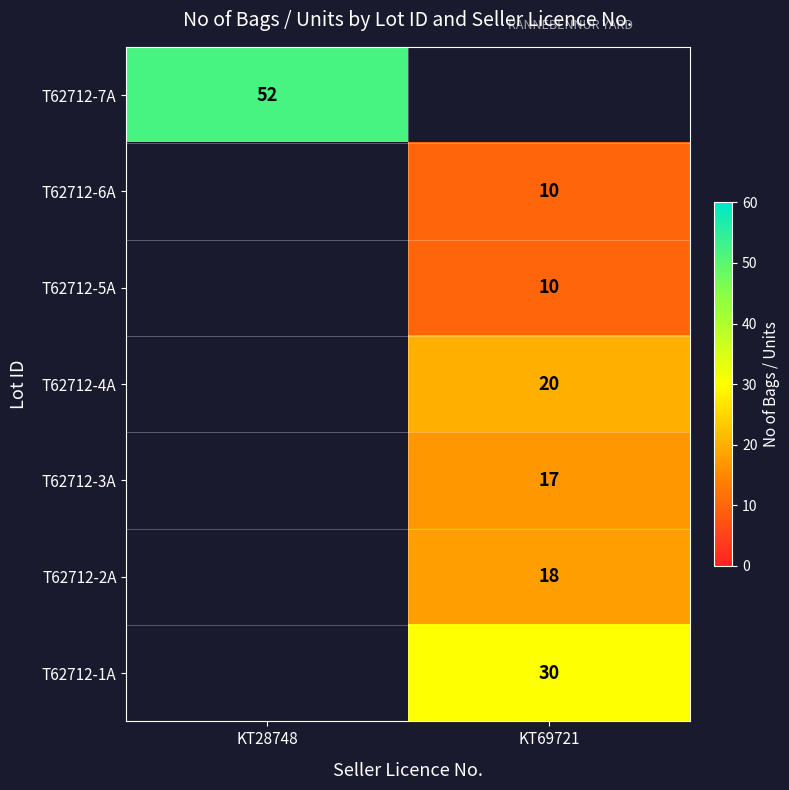

Between KT28748 and KT69721, which is larger?

KT69721